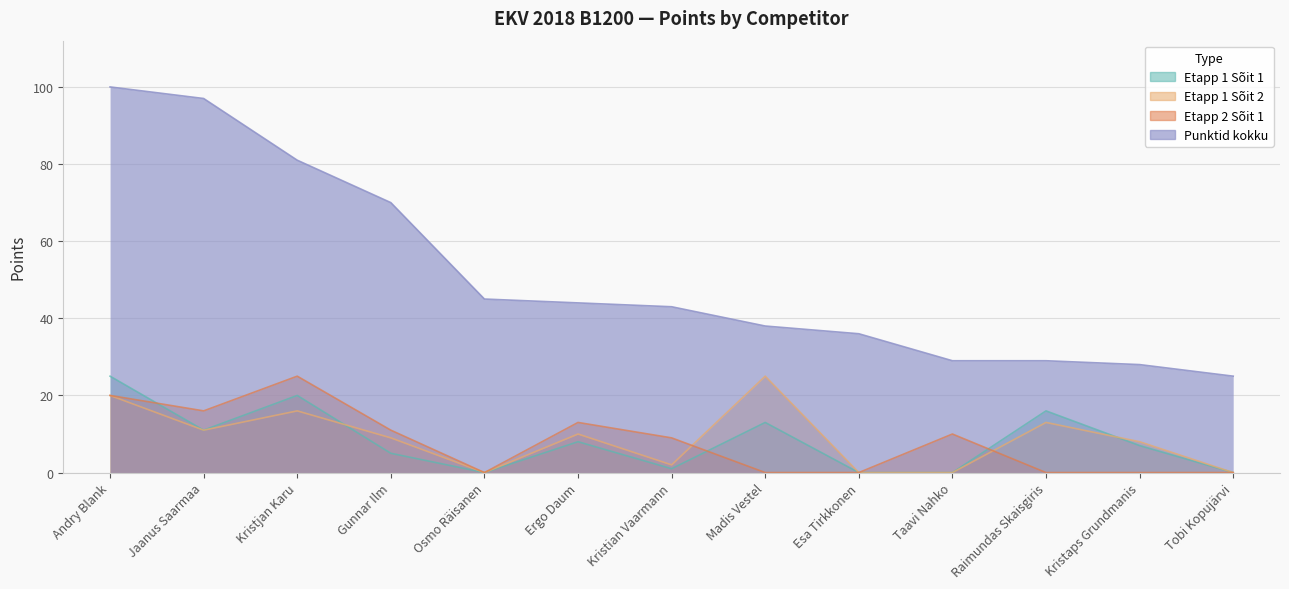

Where is the first local maximum for Etapp 2 Sõit 1?

Kristjan Karu